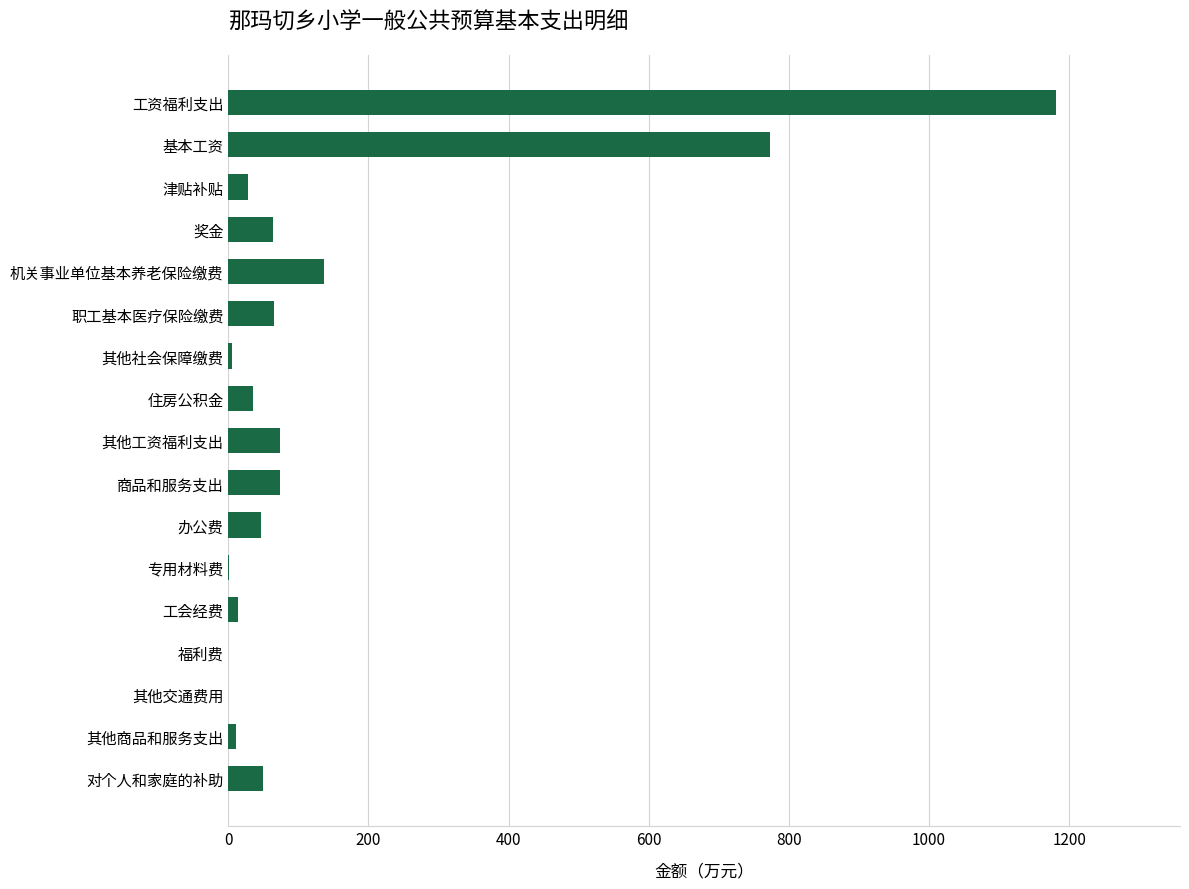

The value at 对个人和家庭的补助 is 50.0. True or false?

True